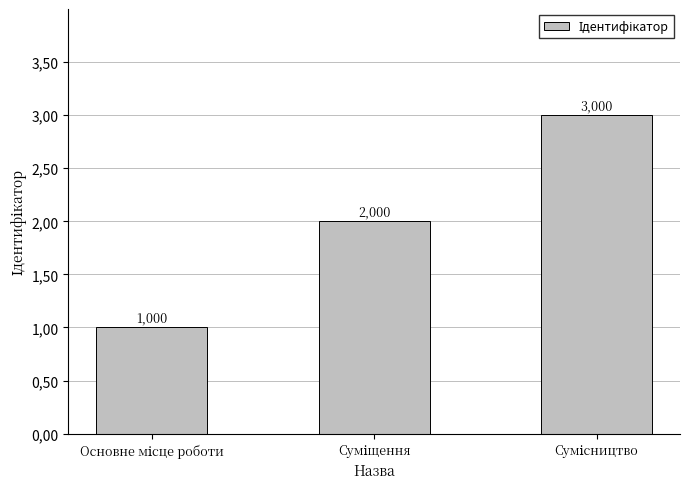

At which category does the chart reach its peak across all series?

Сумісництво